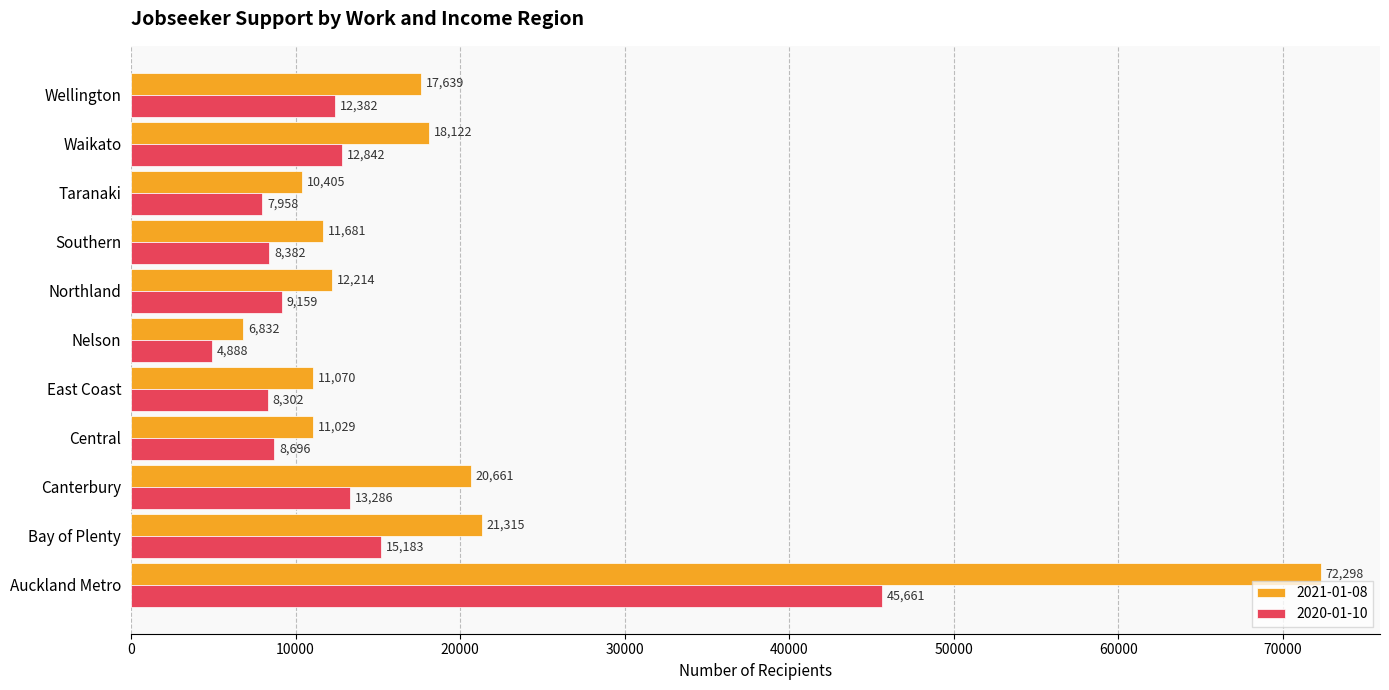

Which category has the highest value in the 2021-01-08 series?

Auckland Metro